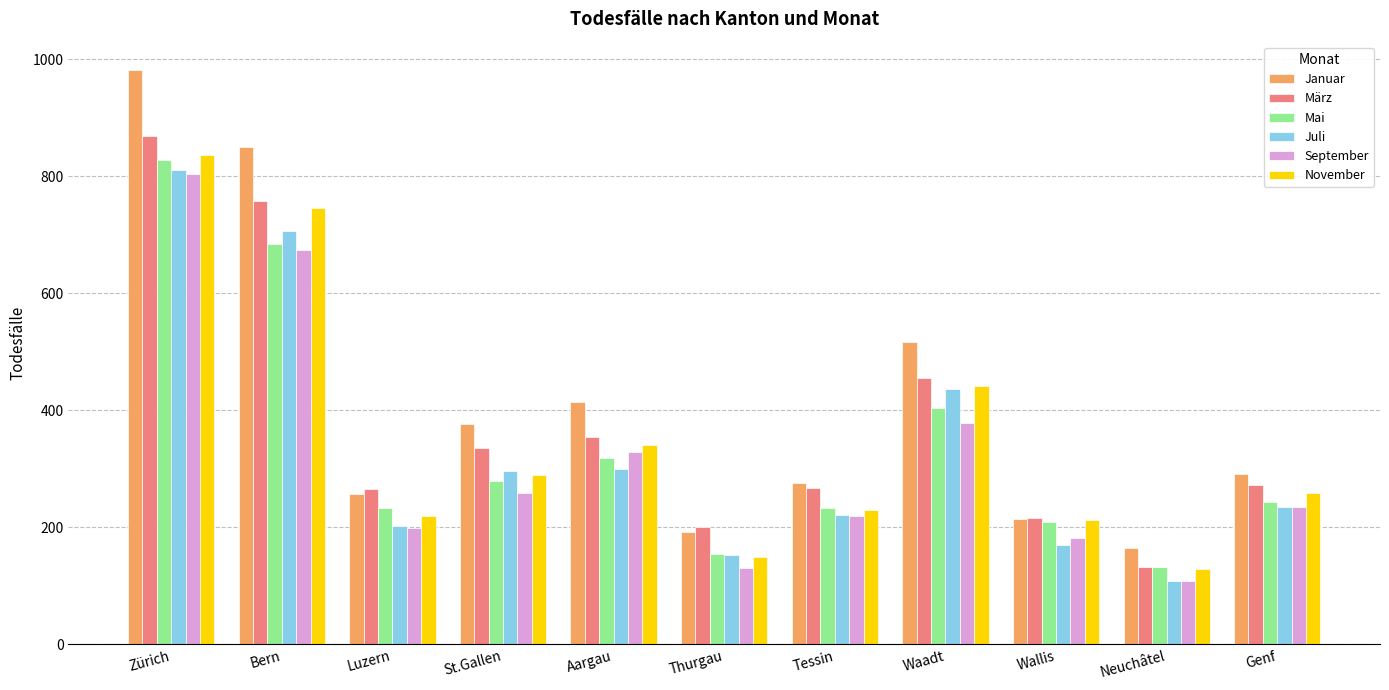

Which series changed the most between Luzern and Genf?

November